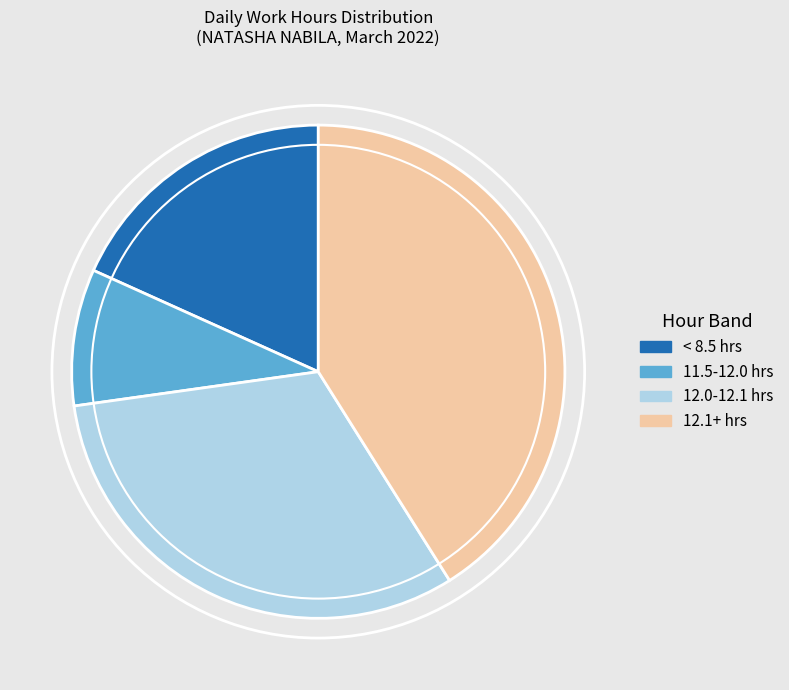

True or false: 12.1+ hrs accounts for 41% of the total.

True